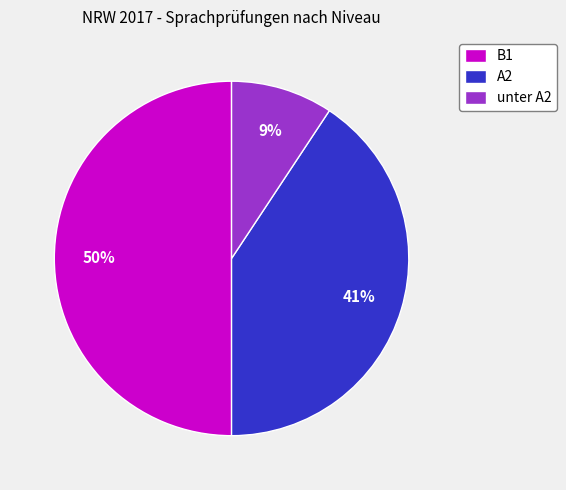

To the nearest percent, what is the combined percentage of B1 and unter A2?

59%